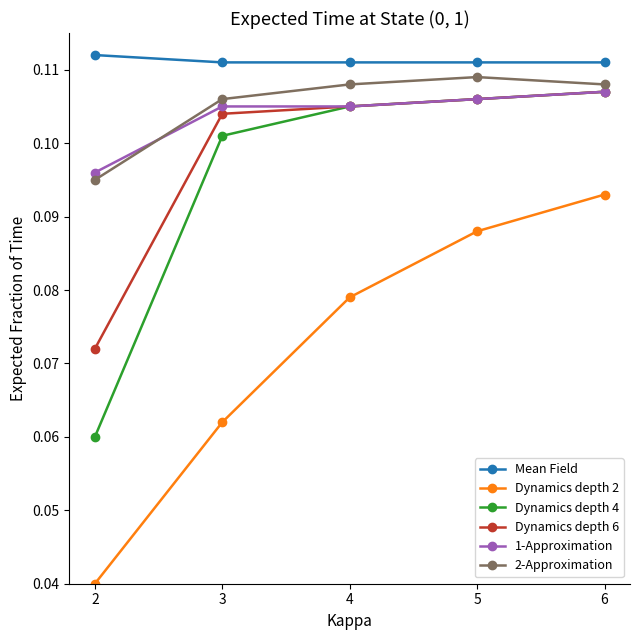

What are all the series names shown in the legend?

Mean Field, Dynamics depth 2, Dynamics depth 4, Dynamics depth 6, 1-Approximation, 2-Approximation